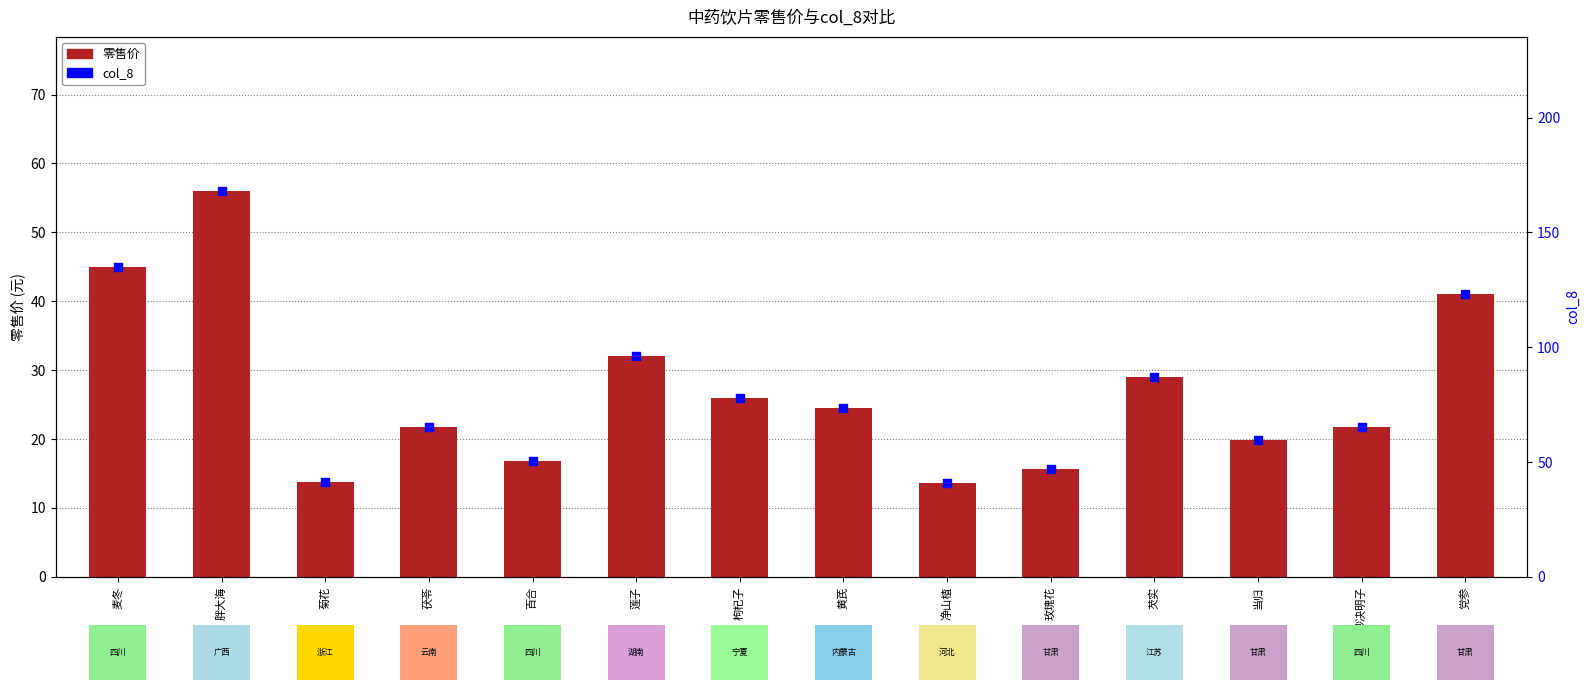

At how many categories does at least one series exceed 93?

4